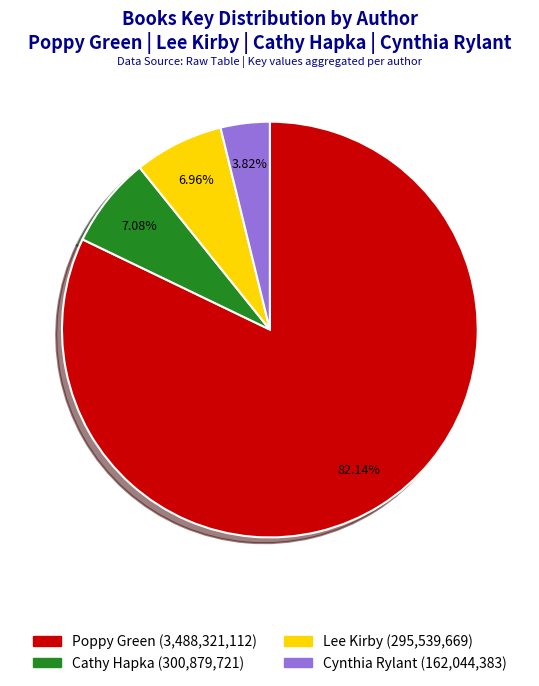

Does any single category account for the majority?

Yes